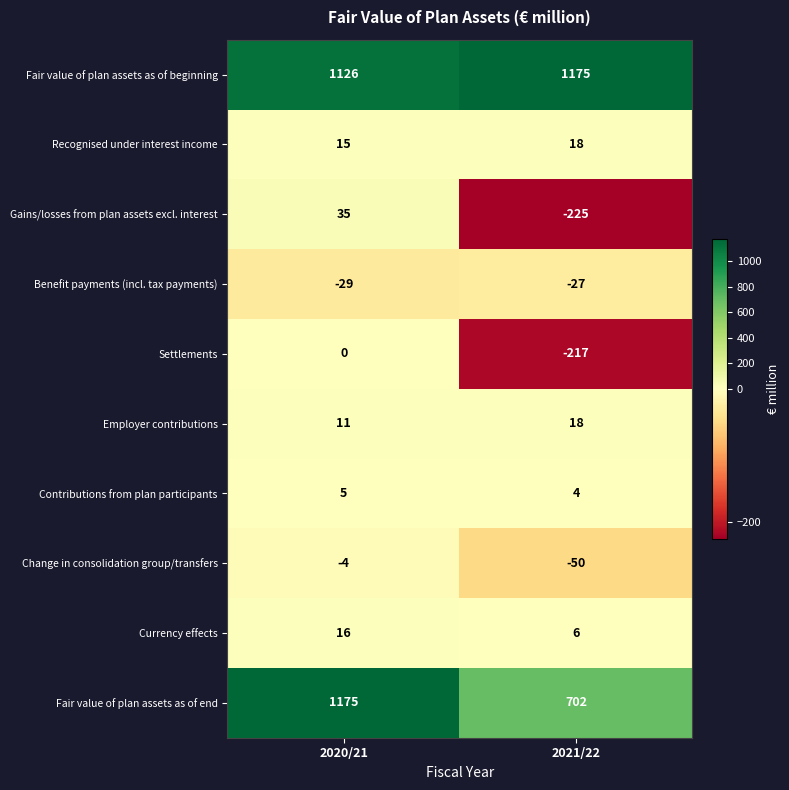

What is the sum of the Recognised under interest income values at 2021/22 and 2020/21?

33